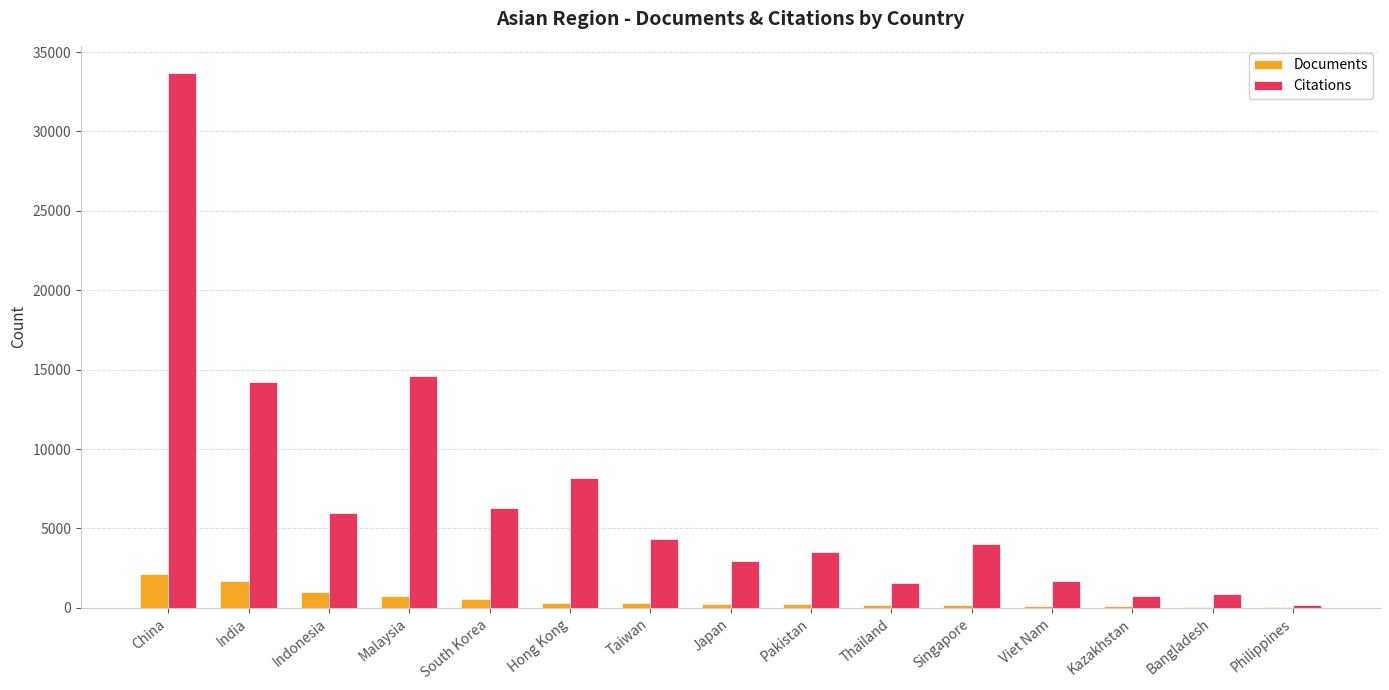

The Citations series shows 8158 at Hong Kong. True or false?

True